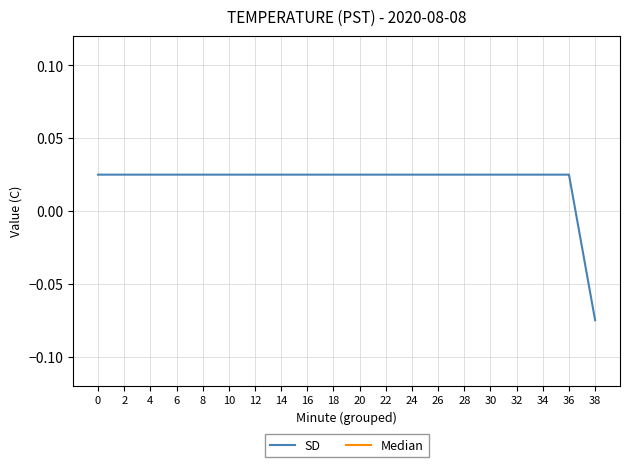

List the series in order of their overall mean, lowest first.

SD, Median